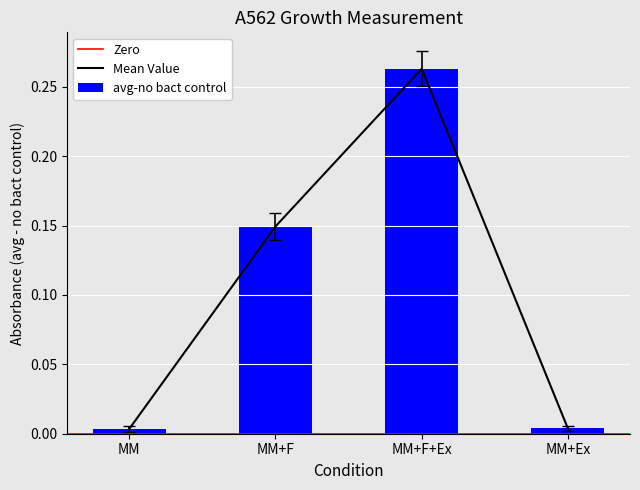

What is the label of the 3rd bar from the right?

MM+F